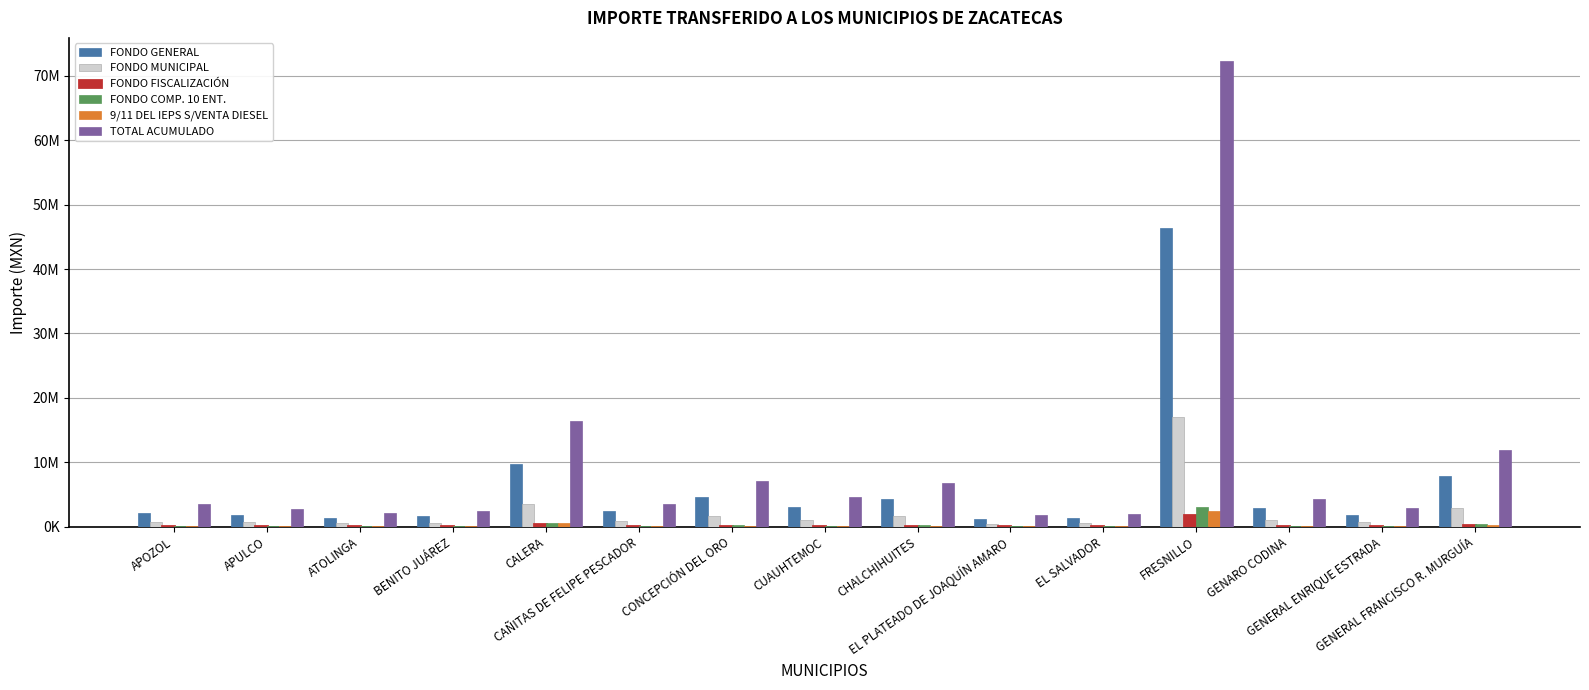

Reading left to right, transcribe all the data shown in this chart.

FONDO GENERAL: 2151211	1833987	1411983	1665036	9675061	2371716	4645555	3021747	4305881	1120129	1359781	46380874	2875252	1862058	7901543
FONDO MUNICIPAL: 787193	671110	516685	609286	3540389	867880	1699945	1105747	1575649	409888	497584	16972130	1052140	681382	2891408
FONDO FISCALIZACIÓN: 81451	69439	53461	63043	366323	89800	175893	114410	163033	42411	51486	1756101	108865	70502	299174
FONDO COMP. 10 ENT.: 95078	76650	47066	66539	602125	121297	203379	173103	182816	29847	46478	3025105	127574	92644	343895
9/11 DEL IEPS S/VENTA DIESEL: 77977	62861	38601	54573	493821	99479	166797	141966	149935	24479	38118	2480987	104628	75980	282039
TOTAL ACUMULADO: 3584561	2745381	2091920	2486925	16474973	3590693	7109573	4608600	6697876	1784255	2016679	72269455	4317584	2821546	11853057